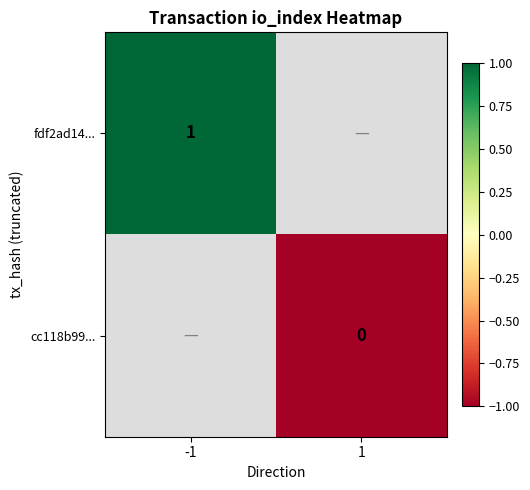

How many series are shown in this chart?

2